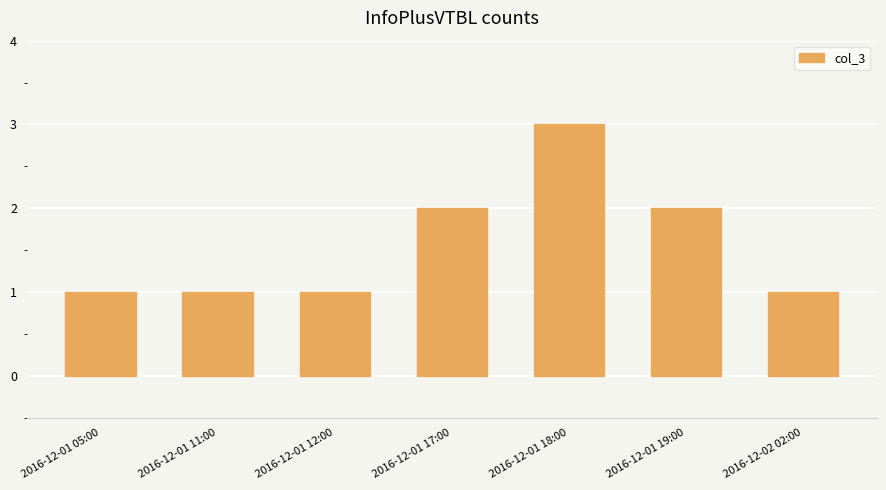

What is the greatest value displayed?

3